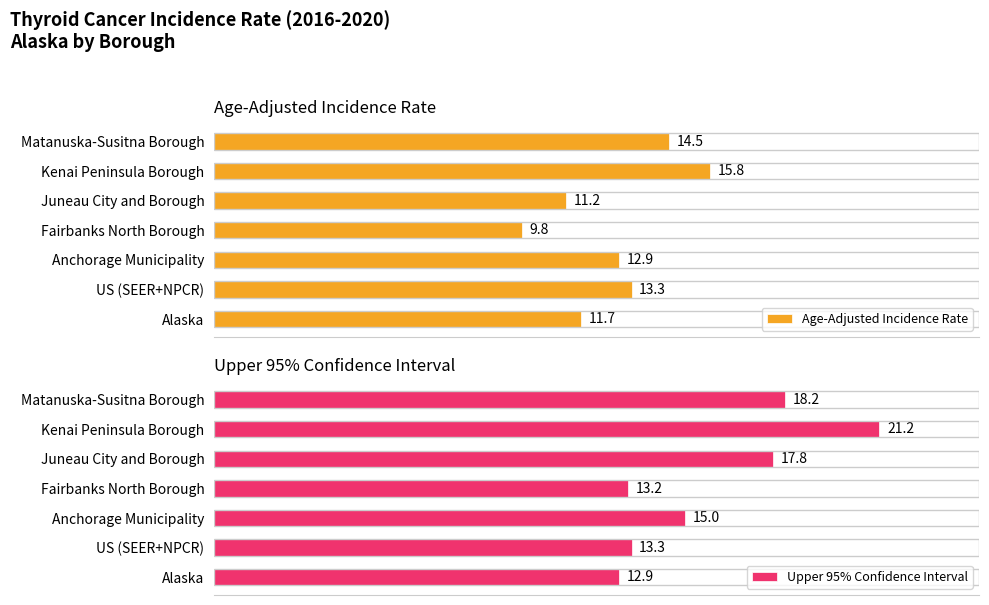

What is the minimum value for Age-Adjusted Incidence Rate?

9.8